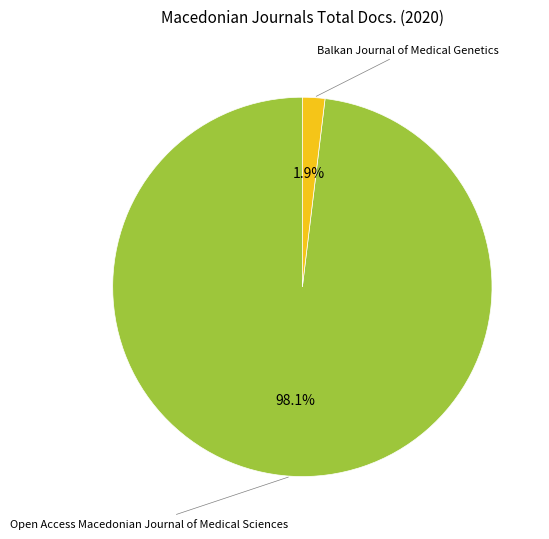

Does any single category account for the majority?

Yes